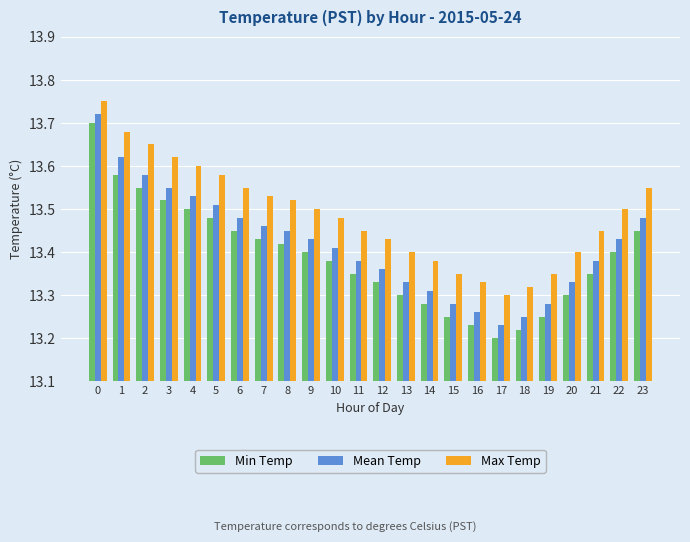

How many bars are there in each group?

3